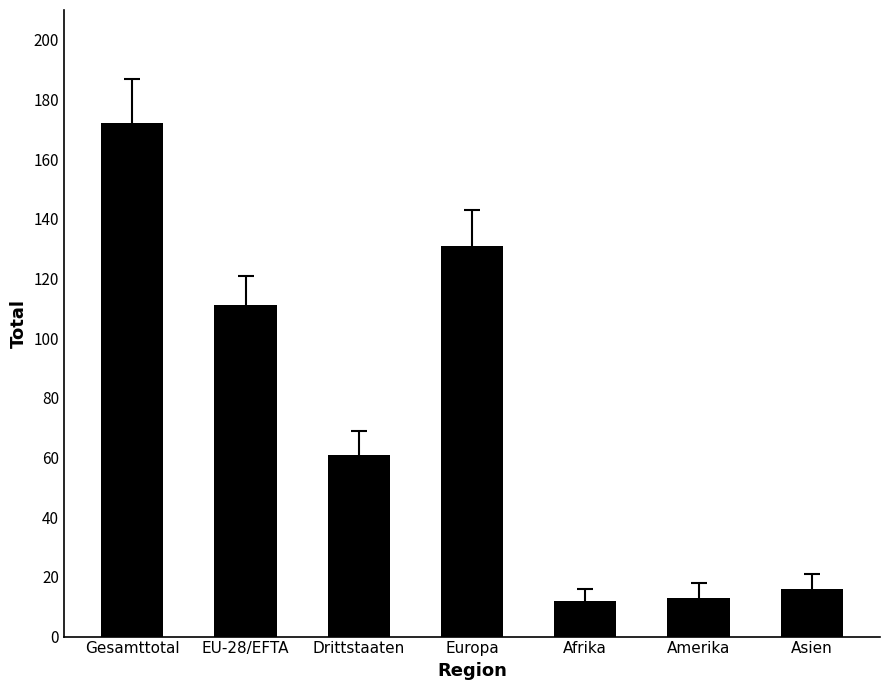

Are the bars horizontal?

No